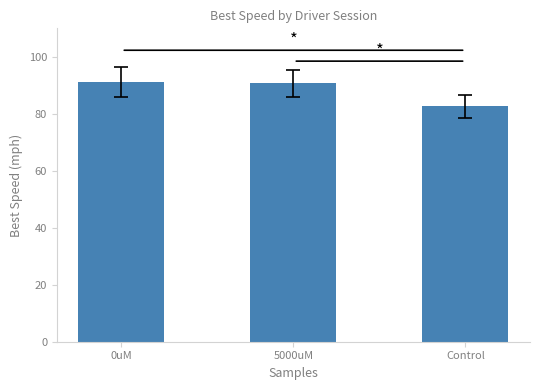

What is the difference between the maximum and minimum values?

8.5